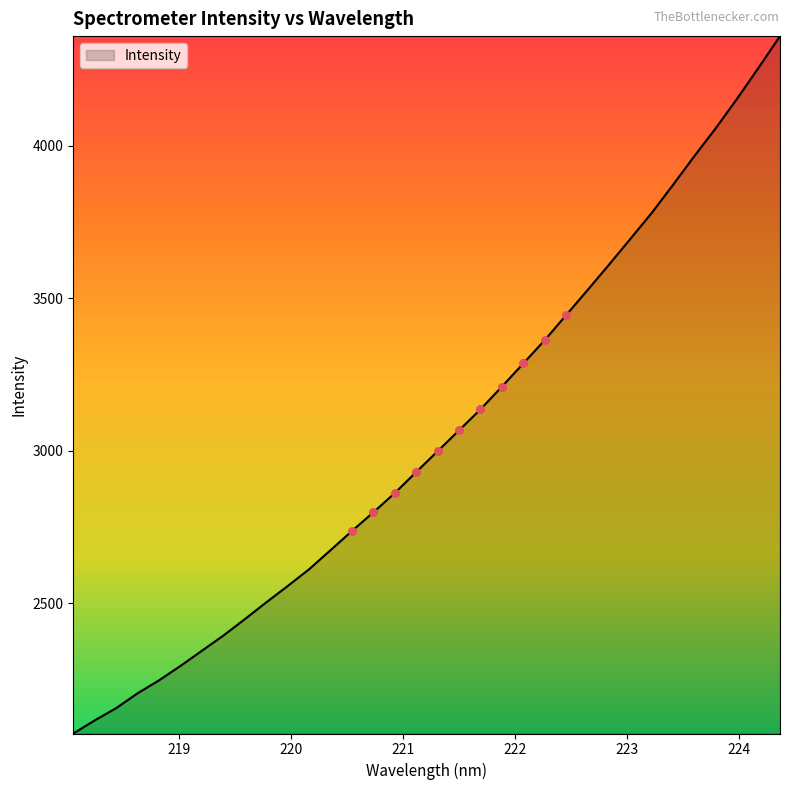

What is the greatest value displayed?

4359.4